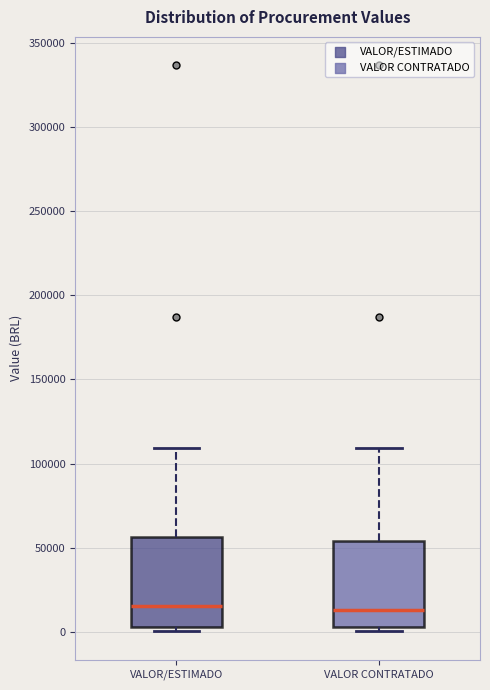

Reading left to right, read every box against the y-axis: the position of its median line, the range the box covers, and the ends of its whiskers. The values are not printed on the chart, so give them approximately, as read against the axis.

VALOR/ESTIMADO: median 15000, box 5000 to 55000, whiskers 0 to 110000
VALOR CONTRATADO: median 15000, box 5000 to 55000, whiskers 0 to 110000